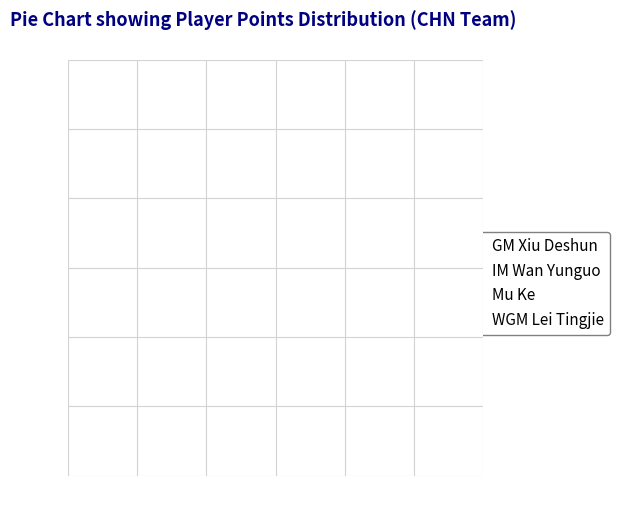

Rank the categories by value from highest to lowest.

WGM Lei Tingjie, GM Xiu Deshun, IM Wan Yunguo, Mu Ke